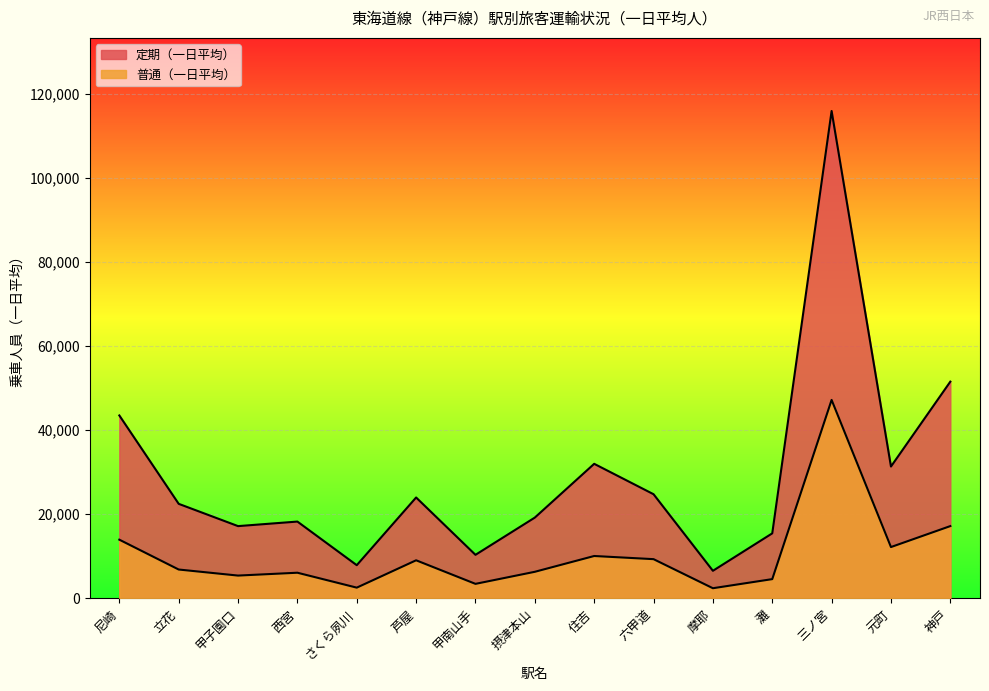

True or false: 普通（一日平均） and 定期（一日平均） intersect in this chart.

False